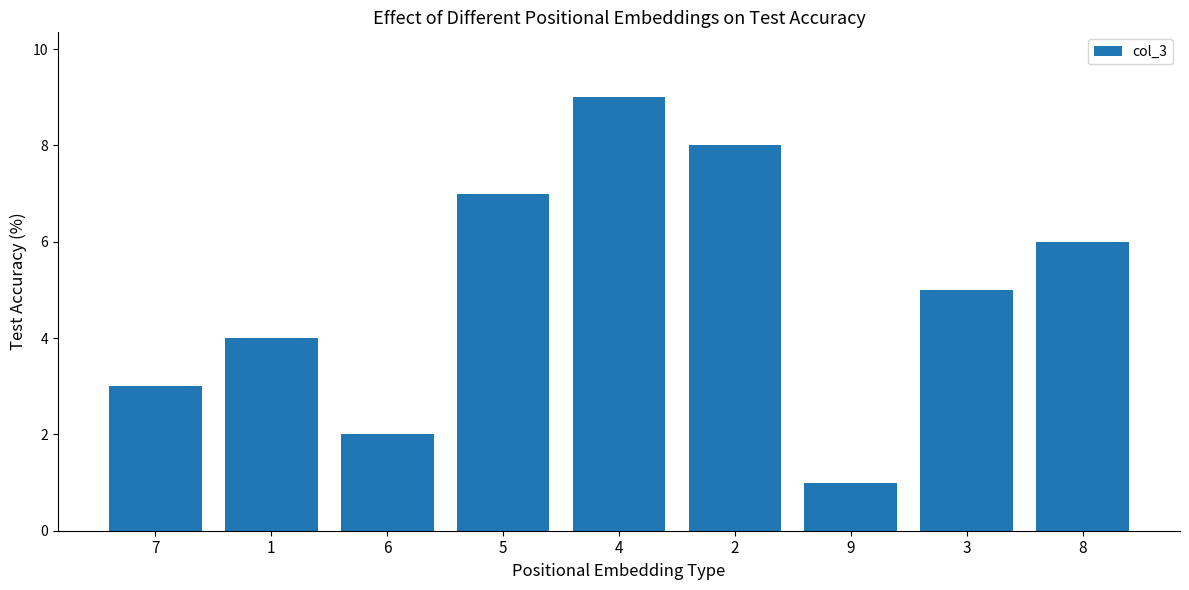

Is it true that the value at 8 is 3?

False